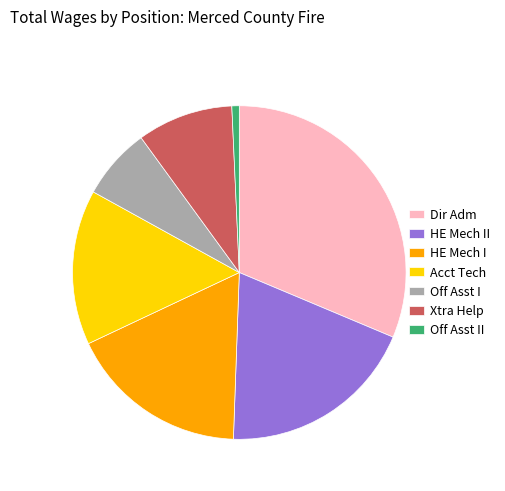

True or false: Off Asst I accounts for 7% of the total.

True